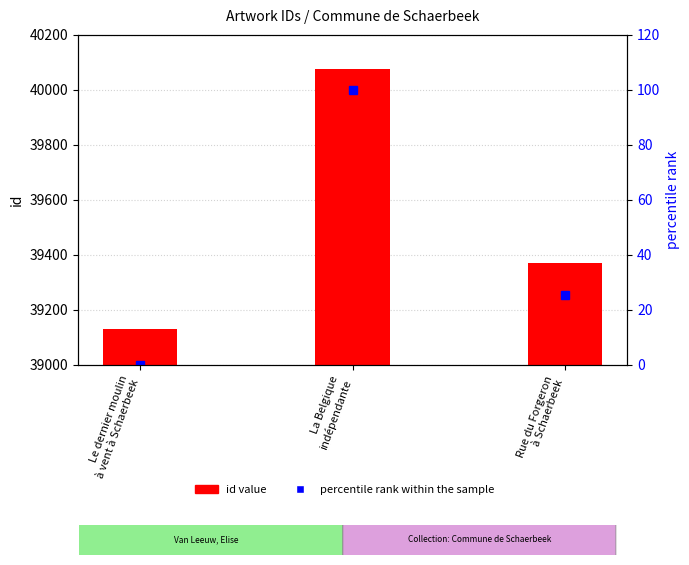

What is the difference between the percentile rank within the sample values at Rue du Forgeron
à Schaerbeek and La Belgique
indépendante?

74.6